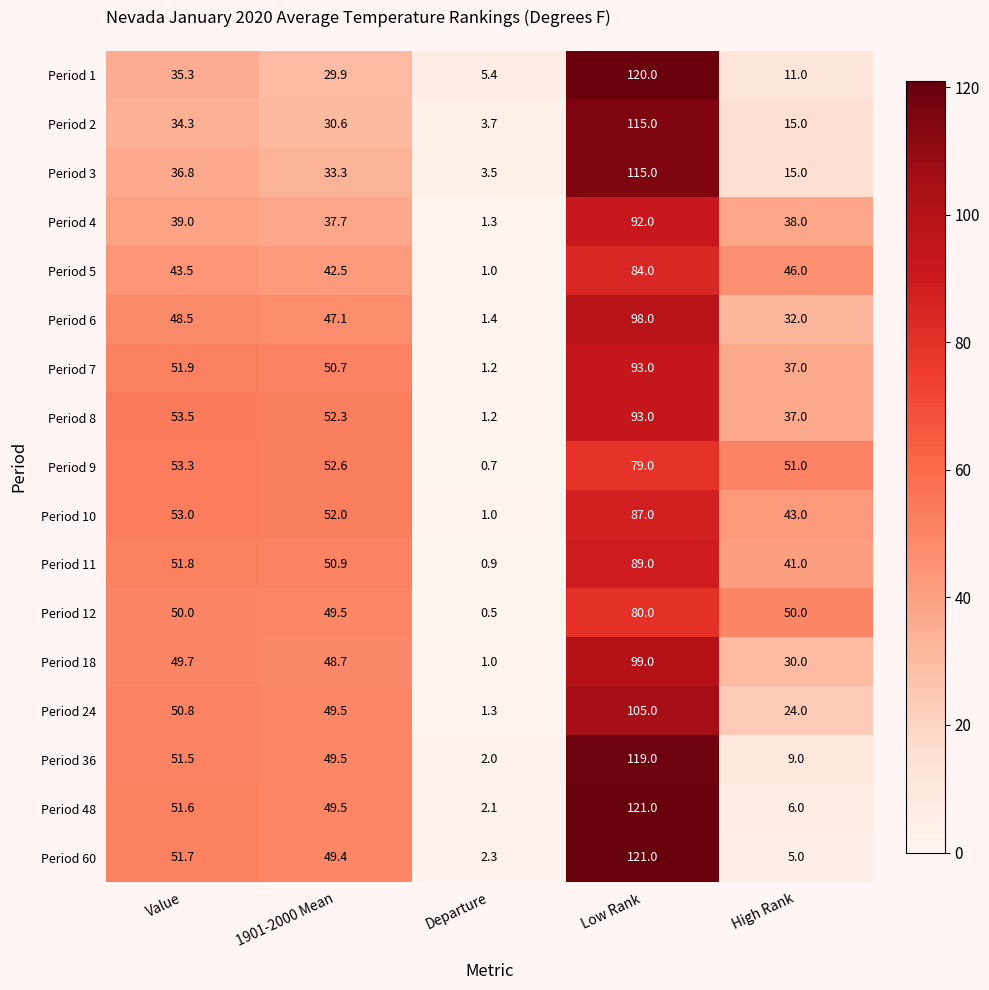

The value of Period 10 at High Rank is 43.0. True or false?

True